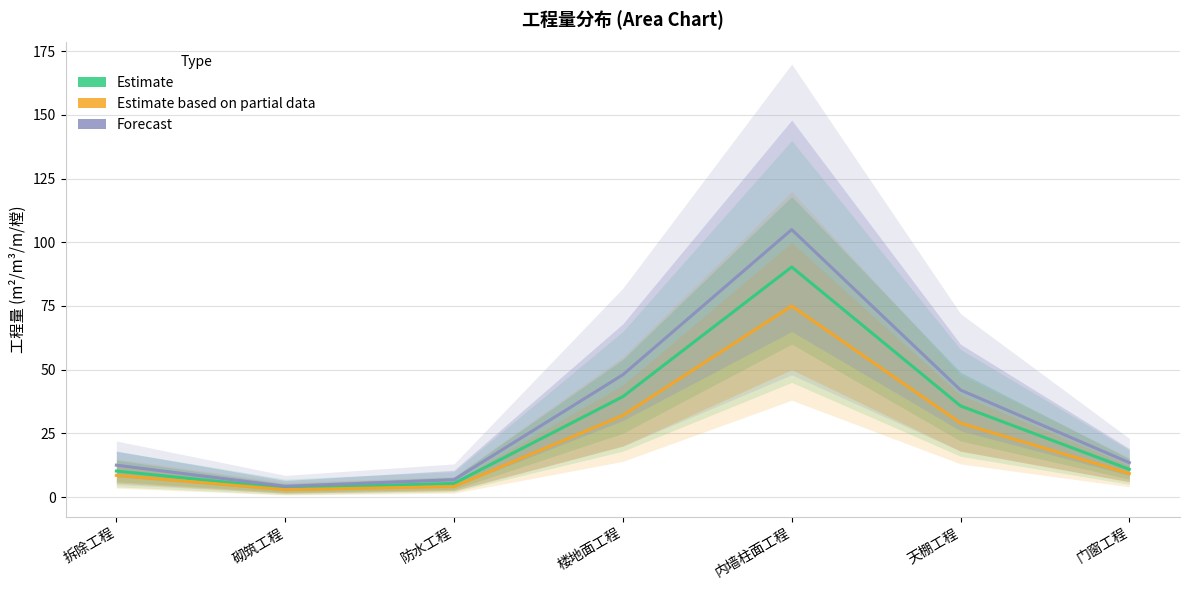

Is this an area chart (filled region under the line)?

No